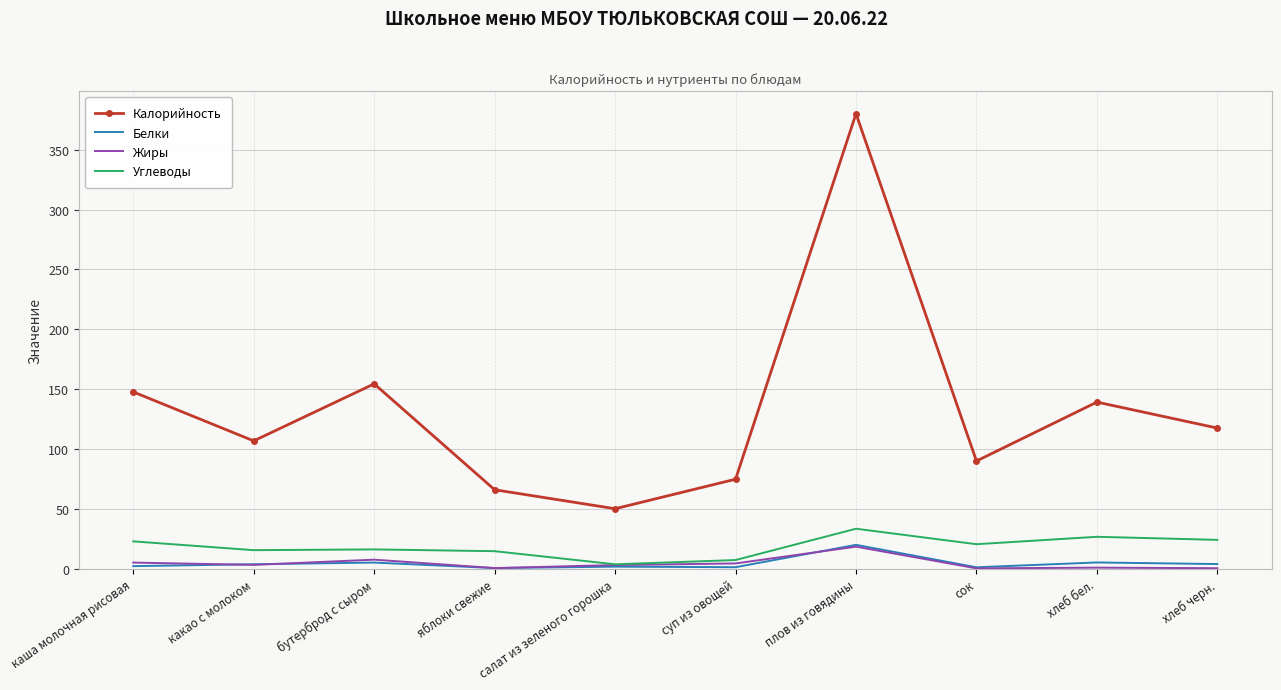

Which series has the largest total across all categories?

Калорийность